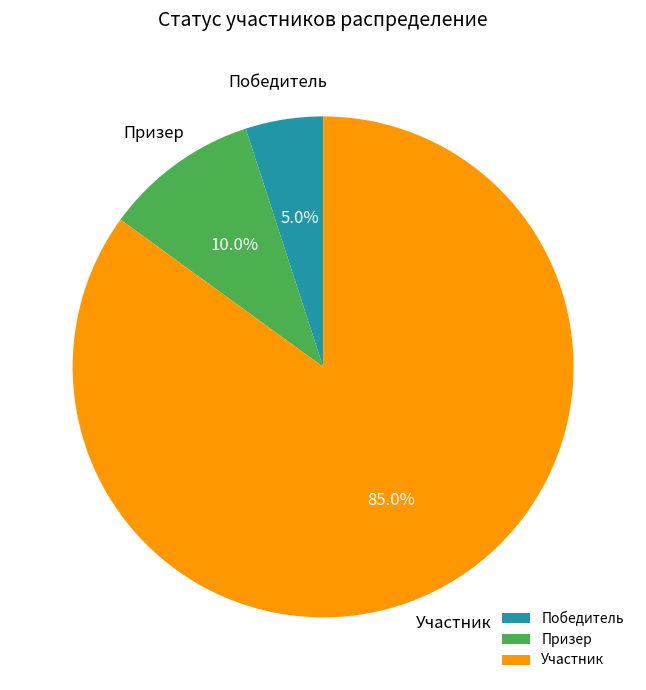

The Победитель slice represents 5% of the pie. True or false?

True